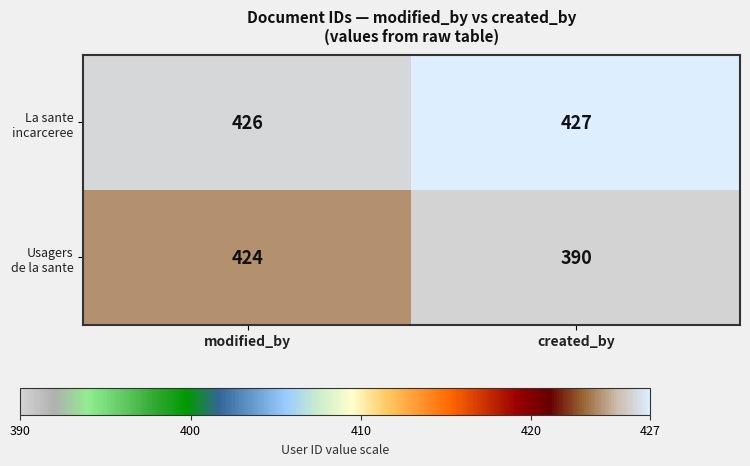

At which category is the sum across all series the highest?

modified_by